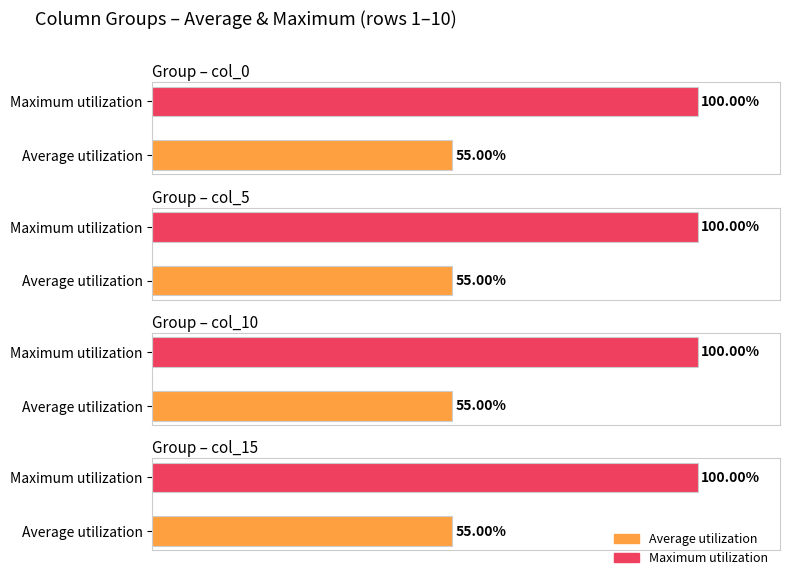

The value of col_10 at 1 is 100. True or false?

True